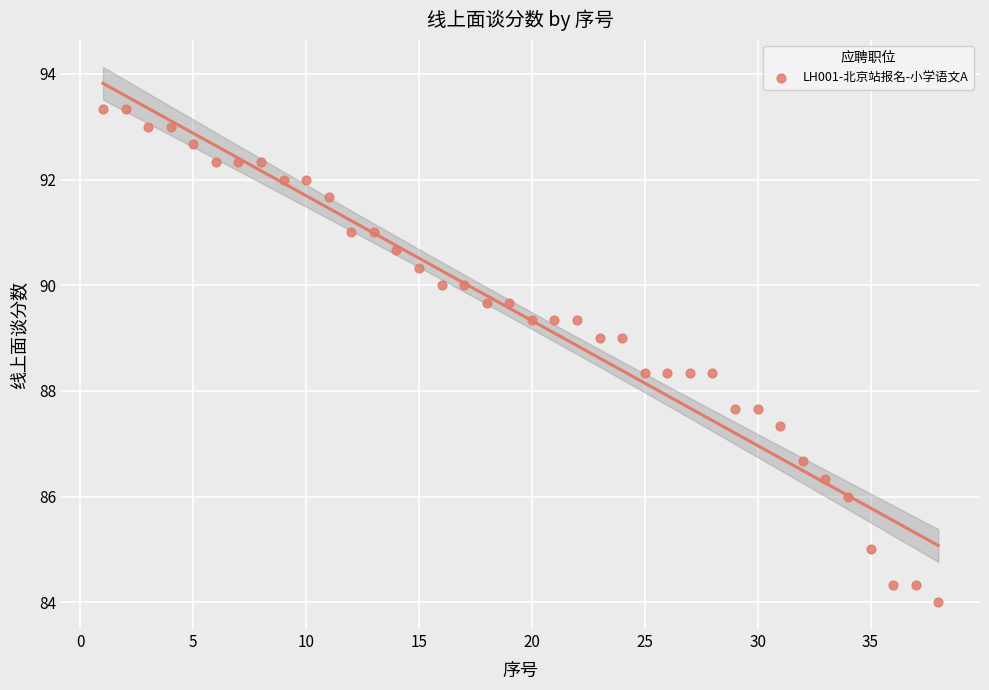

What is the range of X values (max minus min)?

37.0